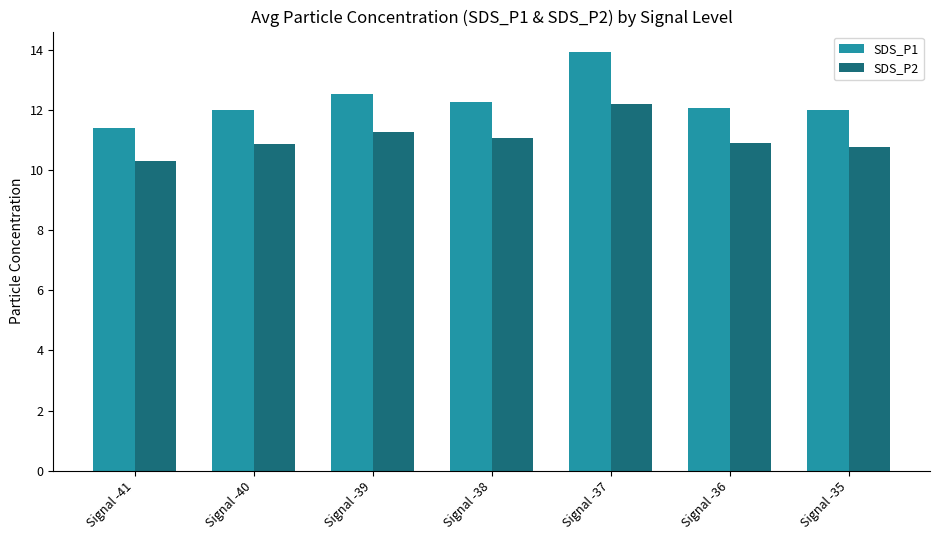

What is the minimum value for SDS_P1?

11.4